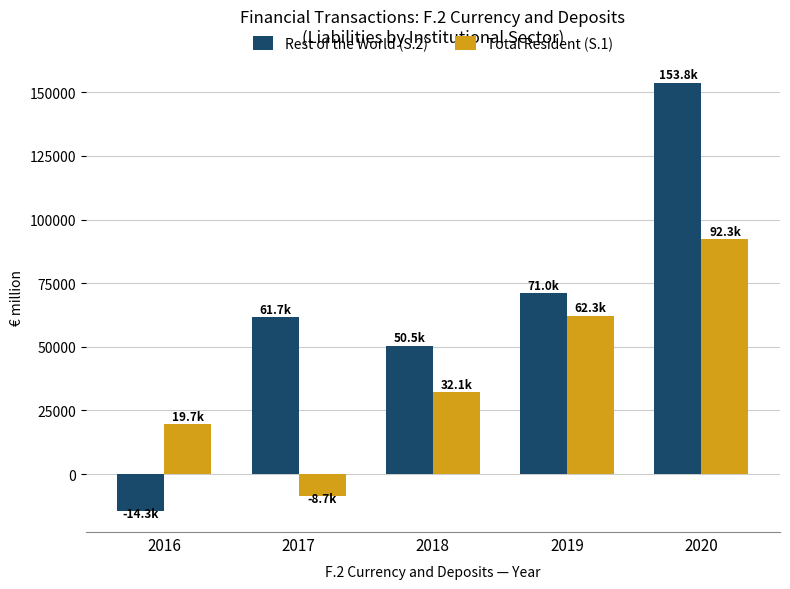

What is the difference between the highest and lowest values at 2019?

8744